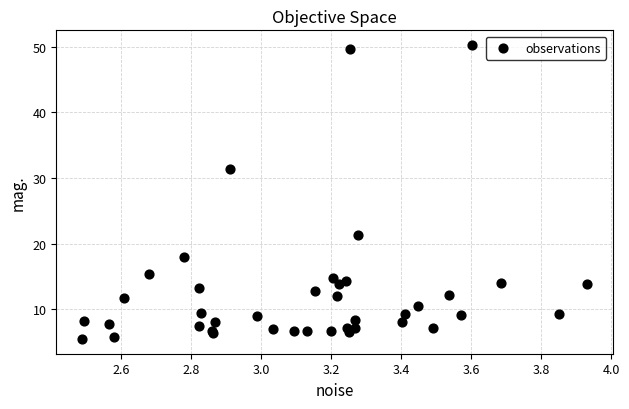

What Y value in the scatter plot is closest to 27?

31.4